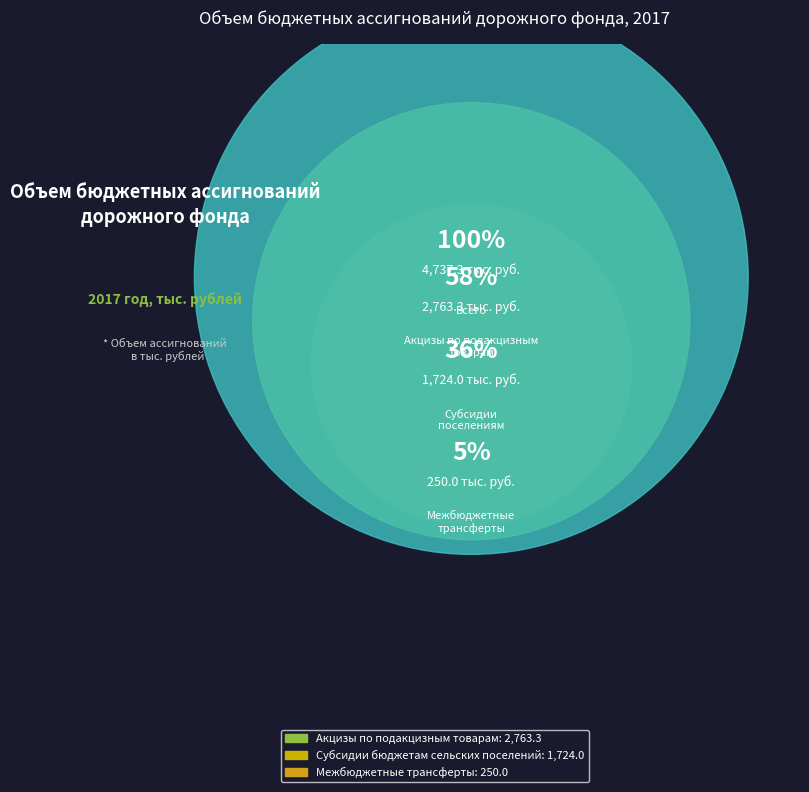

How many slices are in this pie chart?

3